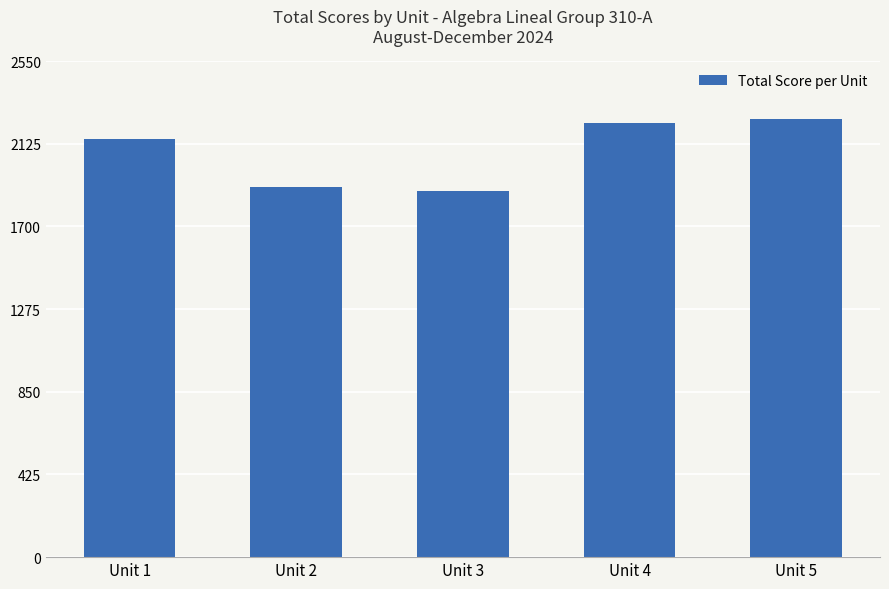

Reading right to left, extract all data points from this chart.

2250	2230	1880	1900	2150